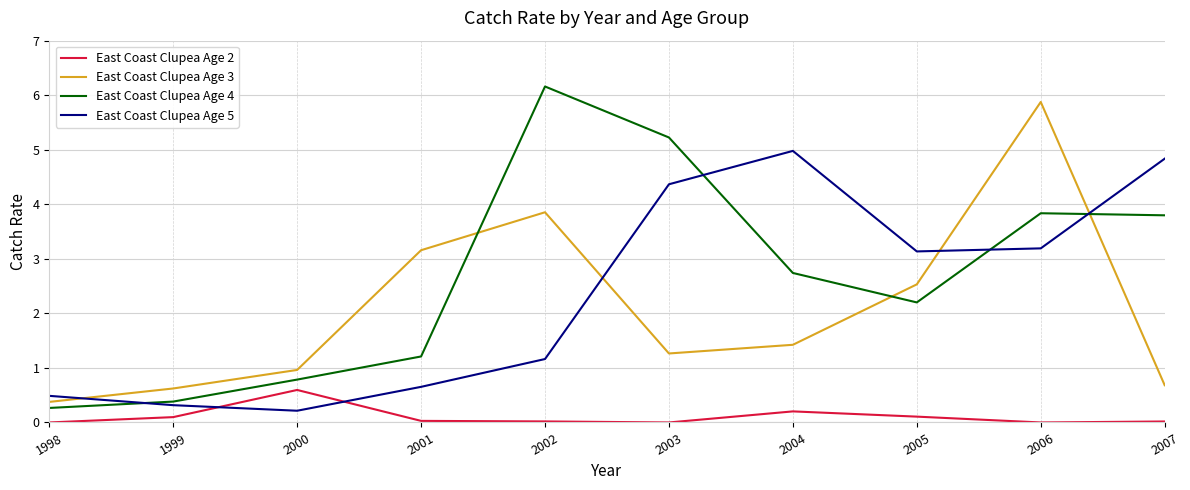

Which series ends up on top after the final intersection of East Coast Clupea Age 3 and East Coast Clupea Age 5?

East Coast Clupea Age 5